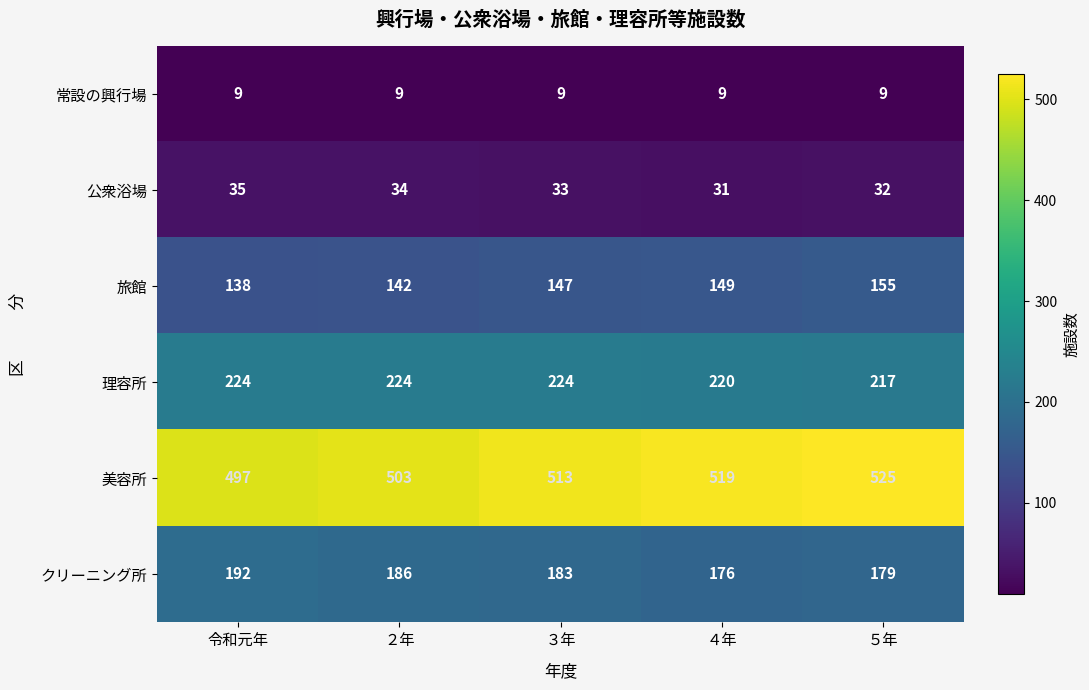

Read the 公衆浴場 value at ３年.

33